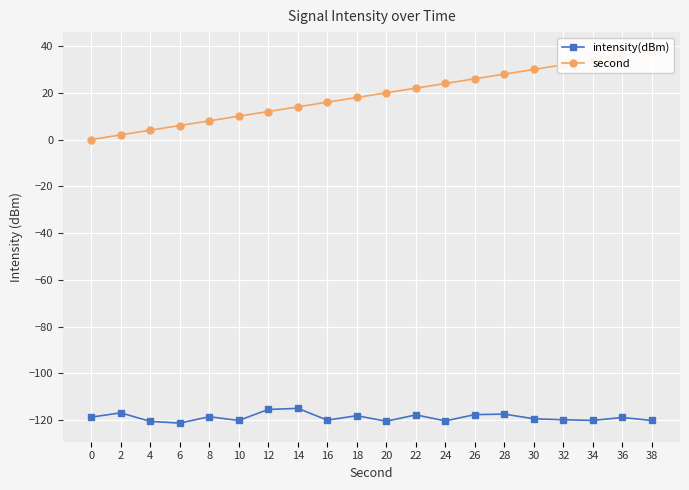

Where is intensity(dBm) nearest to the value -118?

18